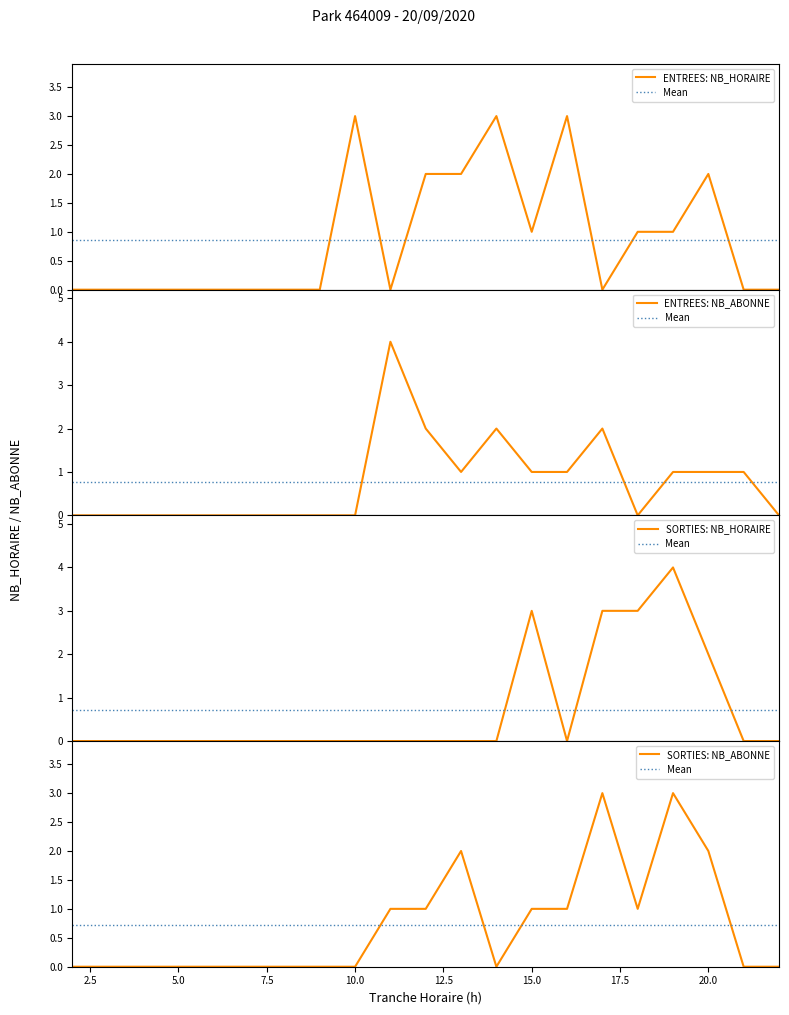

True or false: ENTREES_NB_ABONNE has a value of 0 at 22.

True